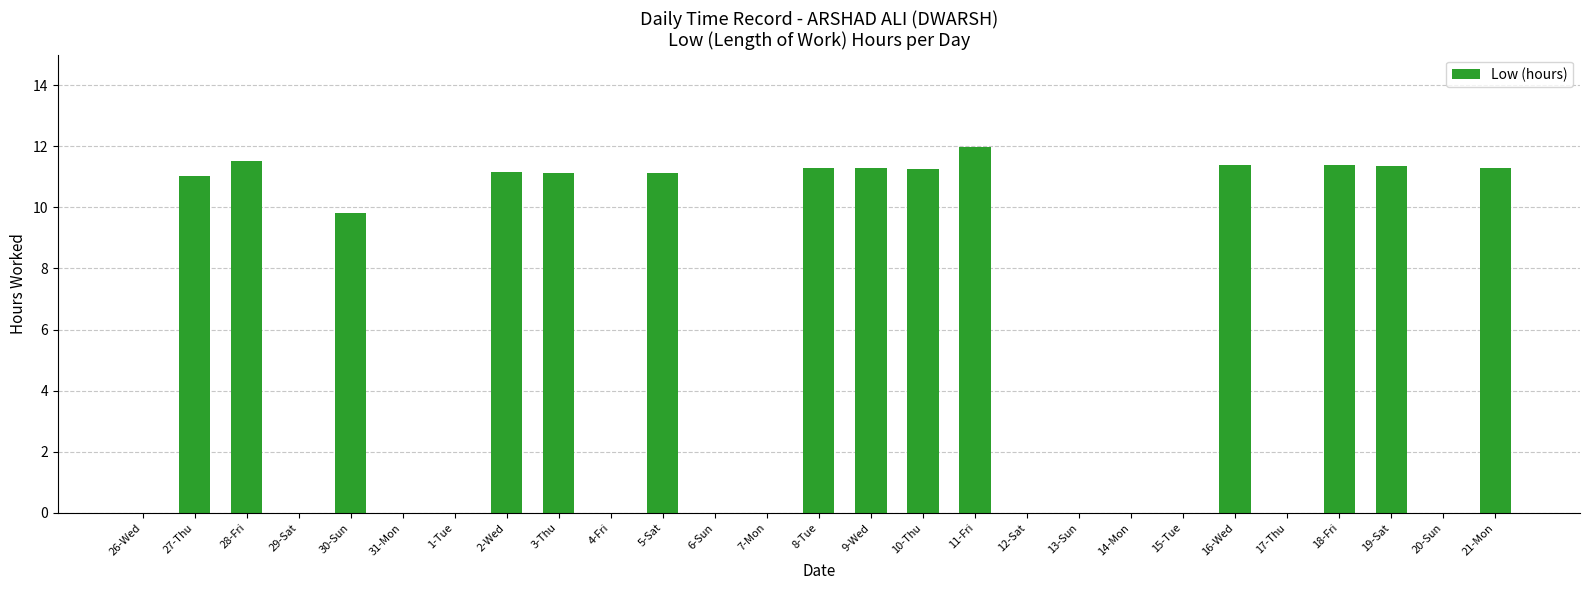

Are the bars grouped side by side (vs. stacked)?

No